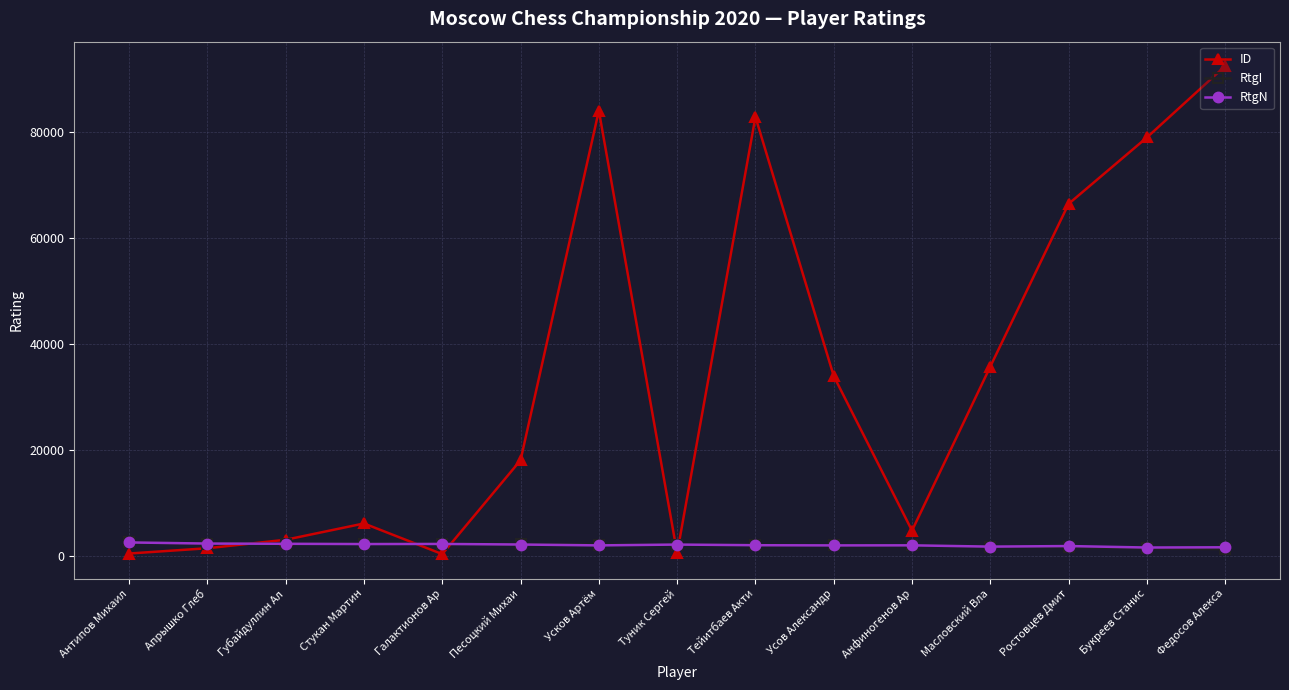

Which series has the largest range (max minus min)?

ID